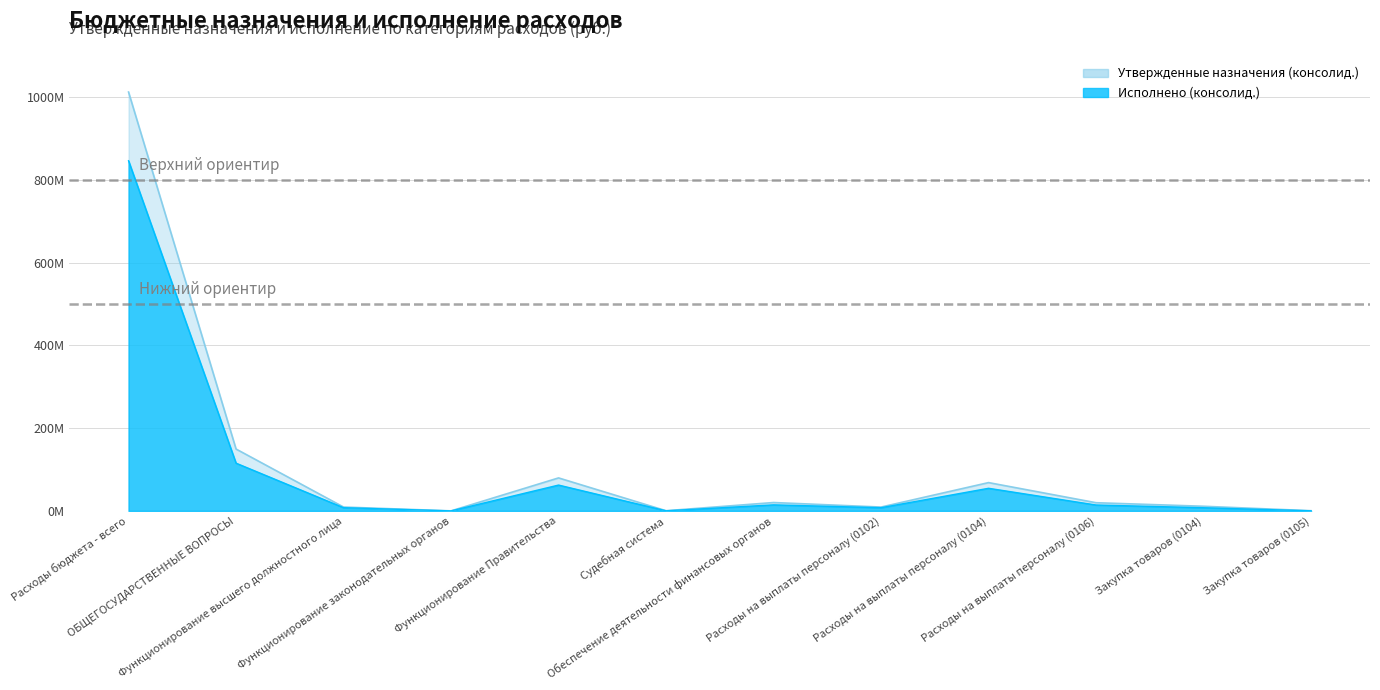

The value of Утвержденные назначения (бюджет субъекта) at Расходы бюджета - всего is 1440700888.0. True or false?

False